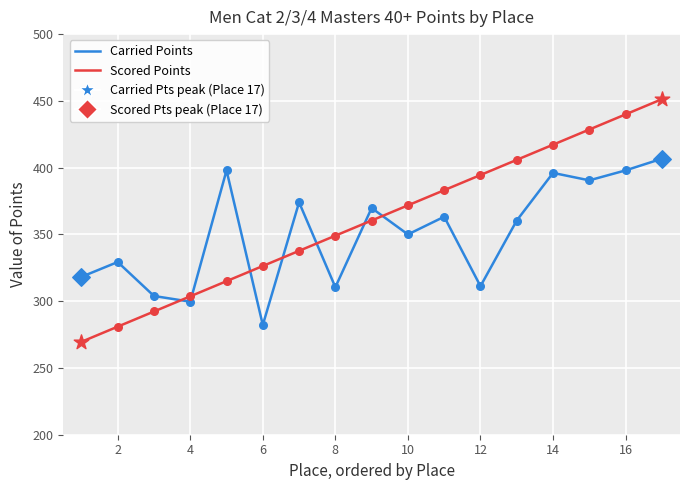

Rank the series by their maximum value, from highest to lowest.

Scored Points, Carried Points